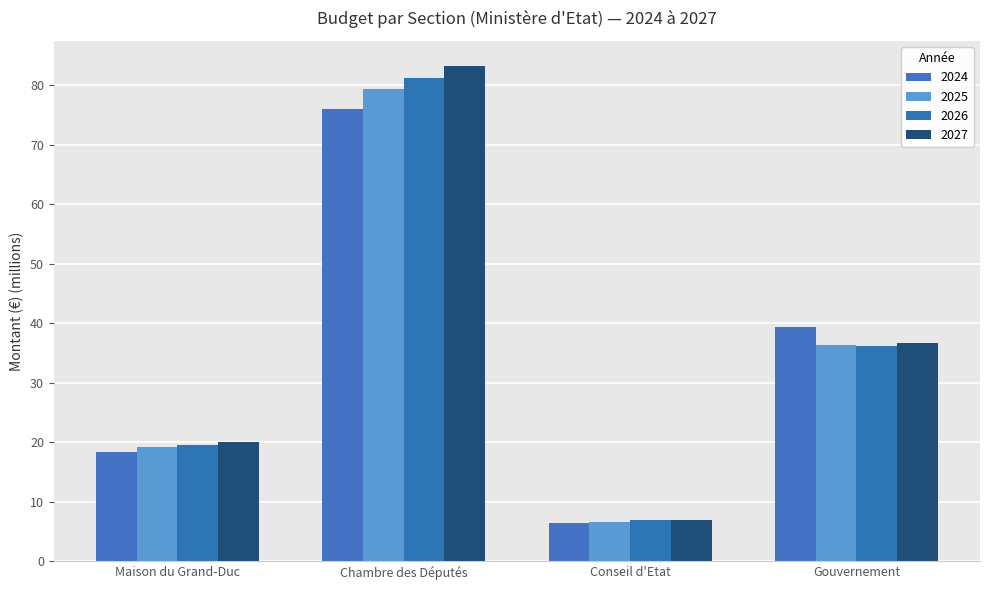

Reading left to right, transcribe all the data shown in this chart.

2024: Maison du Grand-Duc=18.4	Chambre des Députés=76.0	Conseil d'Etat=6.4	Gouvernement=39.4
2025: Maison du Grand-Duc=19.1	Chambre des Députés=79.3	Conseil d'Etat=6.7	Gouvernement=36.4
2026: Maison du Grand-Duc=19.6	Chambre des Députés=81.3	Conseil d'Etat=6.8	Gouvernement=36.2
2027: Maison du Grand-Duc=20.1	Chambre des Députés=83.3	Conseil d'Etat=7.0	Gouvernement=36.7